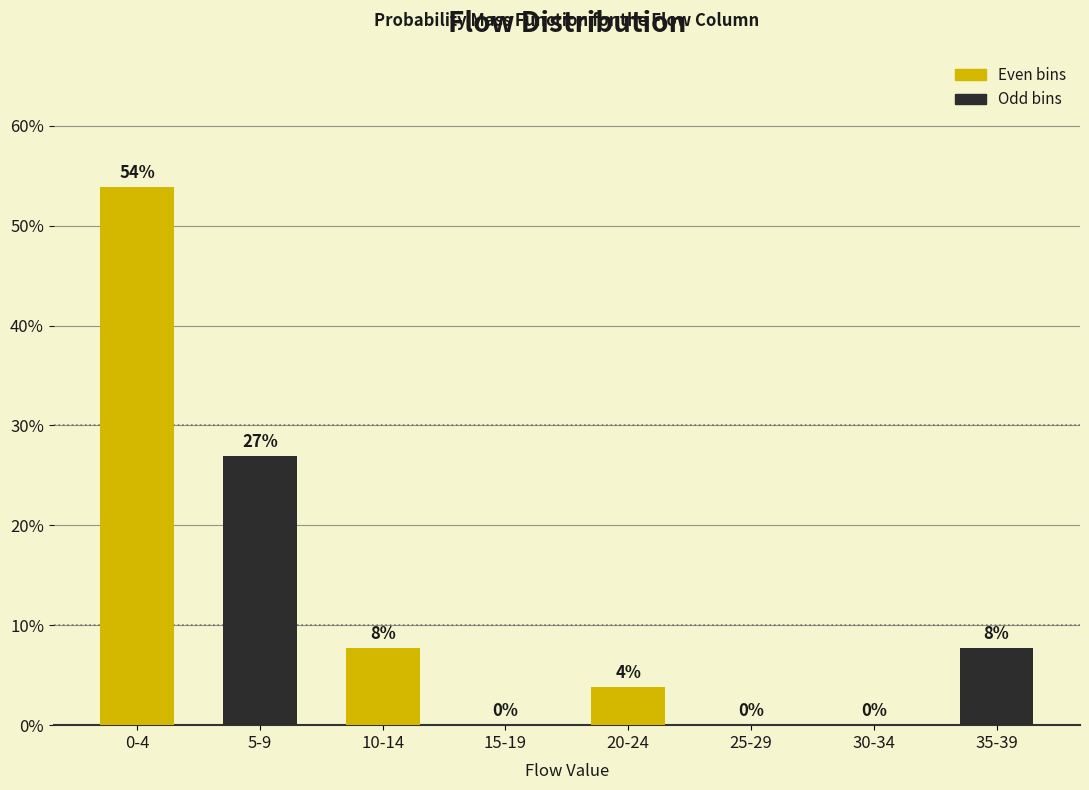

Which has a higher value, 10-14 or 5-9?

5-9